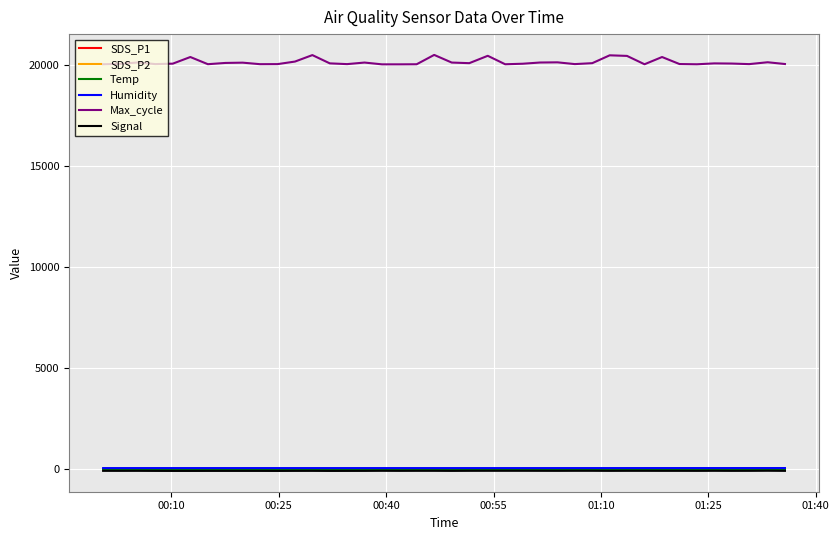

How many values in the SDS_P2 series are below 10?

19